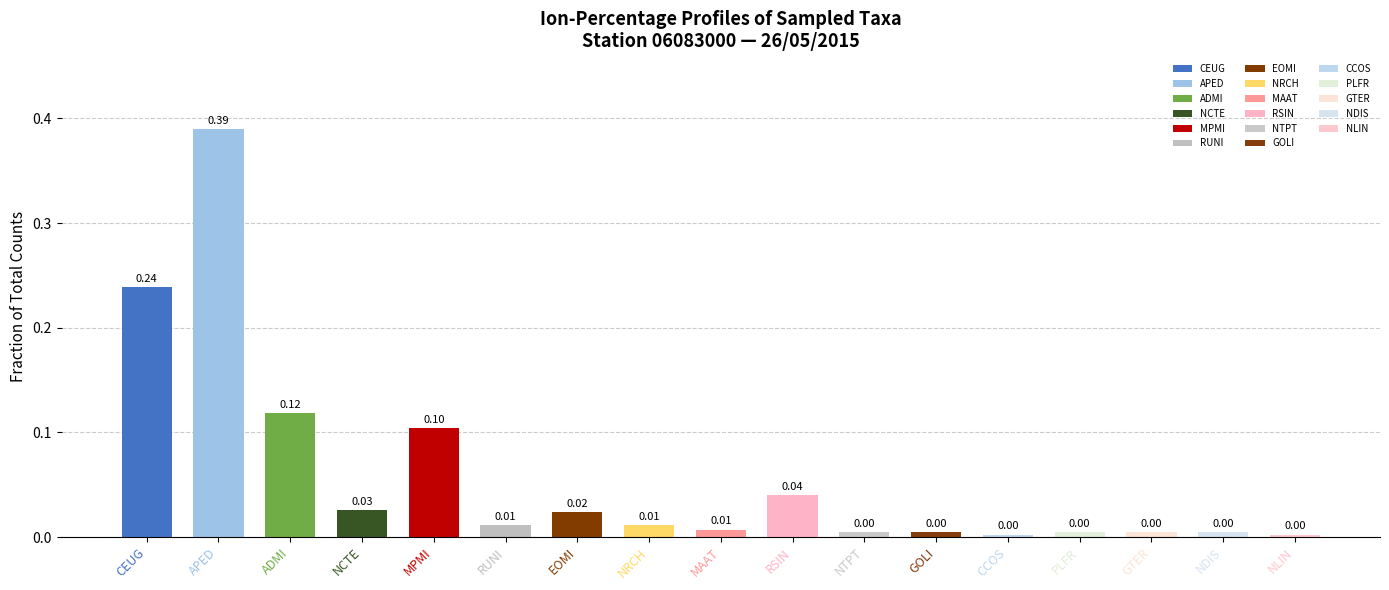

What position from the left is NRCH?

8